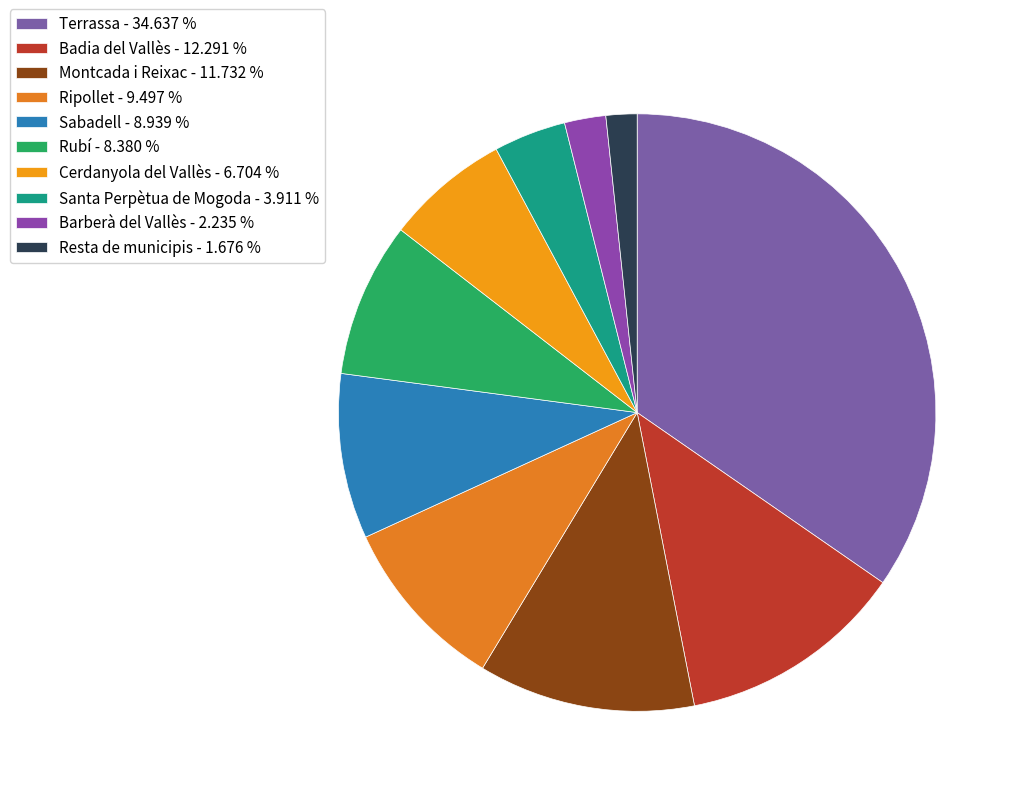

To the nearest percent, what is the difference between the largest and smallest slice percentages?

33%